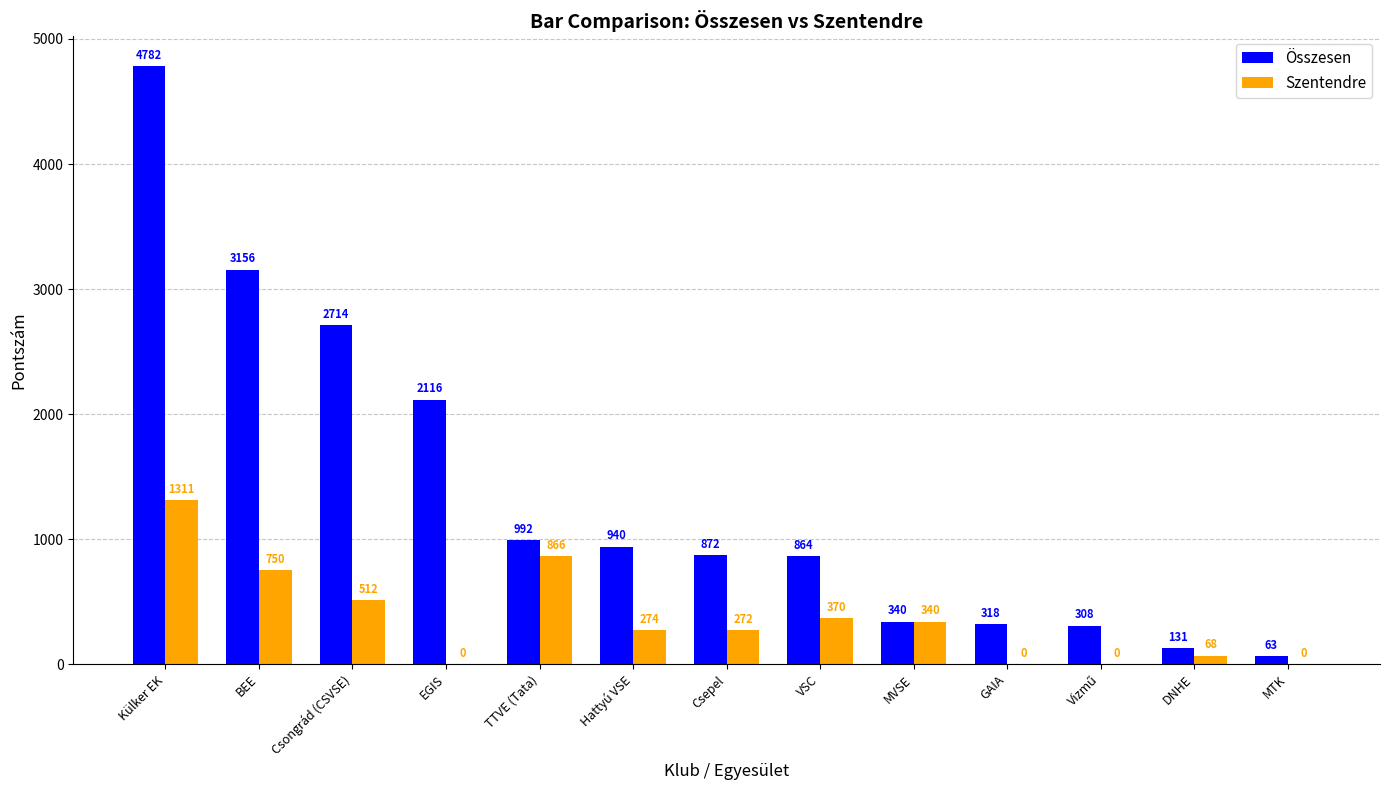

What is the approximate value of Összesen at Csepel, to the nearest 50?

850